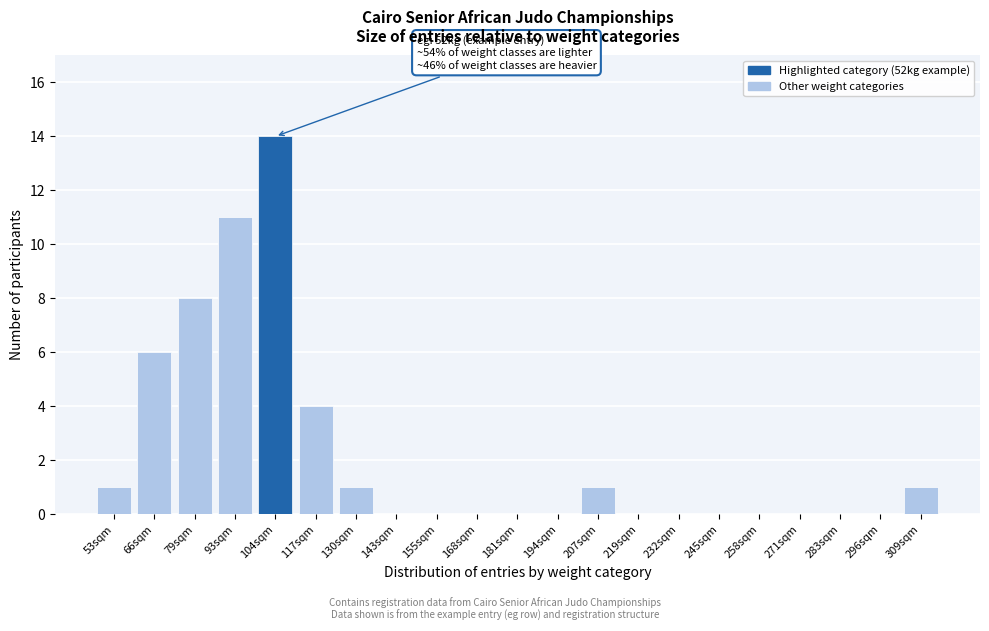

Reading left to right, transcribe all the data shown in this chart.

53sqm=1	66sqm=6	79sqm=8	93sqm=11	104sqm=14	117sqm=4	130sqm=1	143sqm=0	155sqm=0	168sqm=0	181sqm=0	194sqm=0	207sqm=1	219sqm=0	232sqm=0	245sqm=0	258sqm=0	271sqm=0	283sqm=0	296sqm=0	309sqm=1